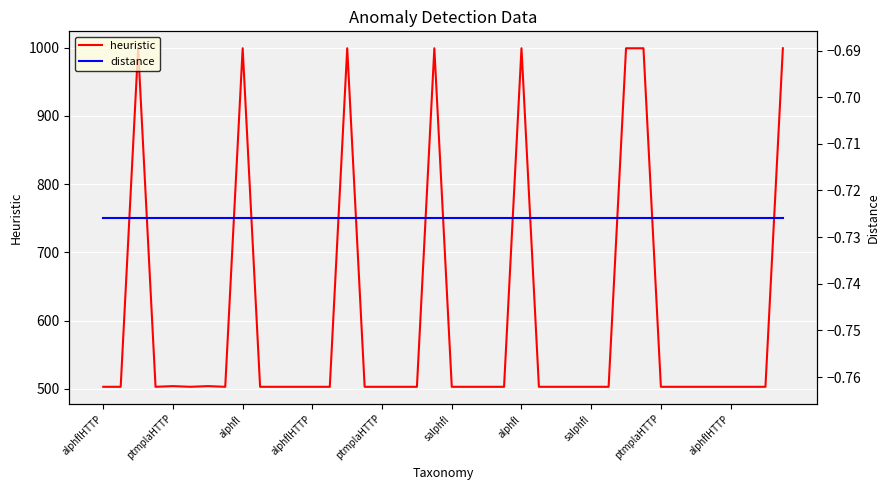

What is the difference between the maximum and minimum values in the heuristic series?

496